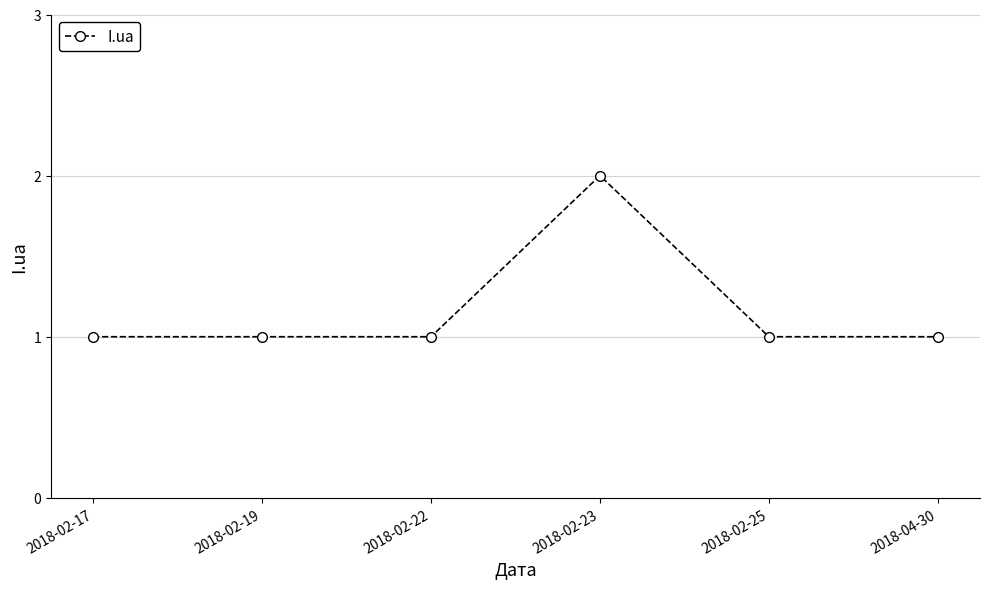

Reading right to left, list all the values displayed in this chart.

2018-04-30=1	2018-02-25=1	2018-02-23=2	2018-02-22=1	2018-02-19=1	2018-02-17=1